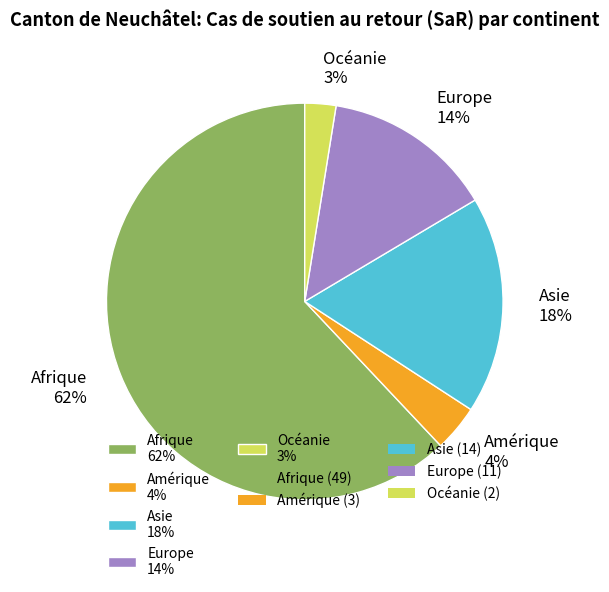

To the nearest percent, what portion does Asie represent?

18%